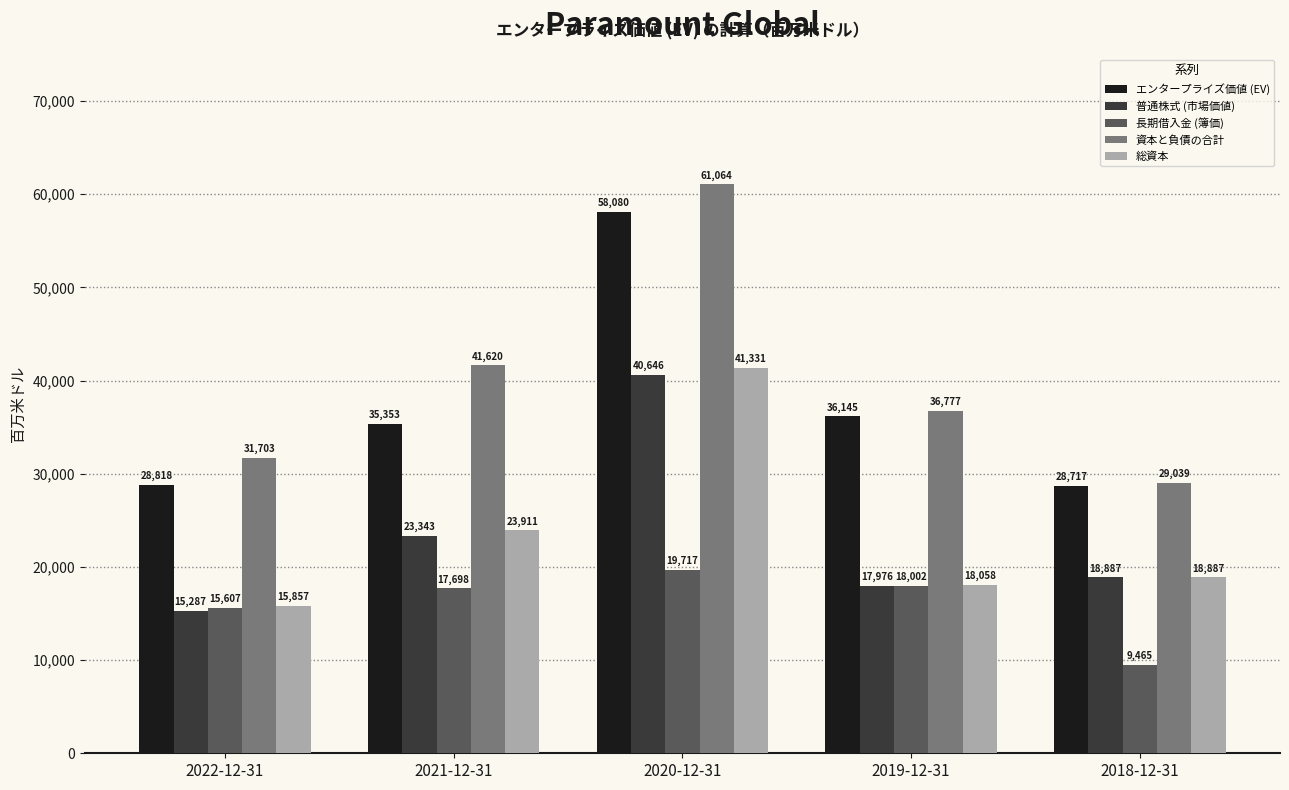

What is the highest value of the 長期借入金 (簿価) series?

19717